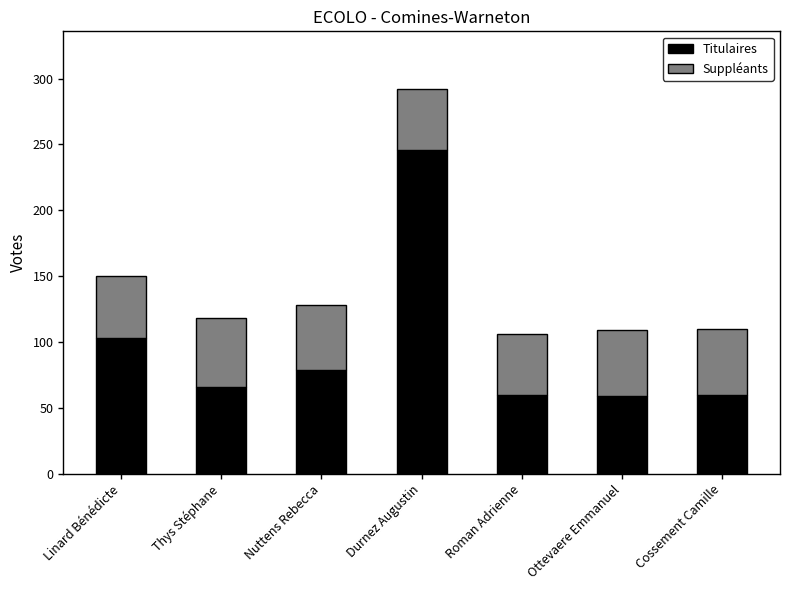

What is the sum of all Titulaires values?

673